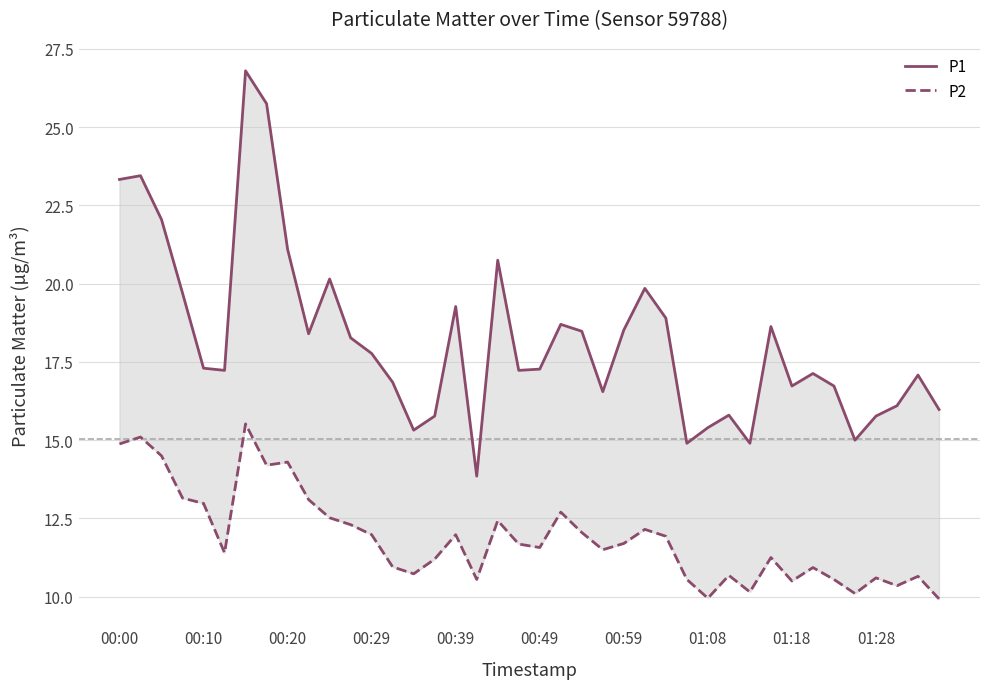

Is the value of P2 at 15 greater than the value of P1 at 19?

No